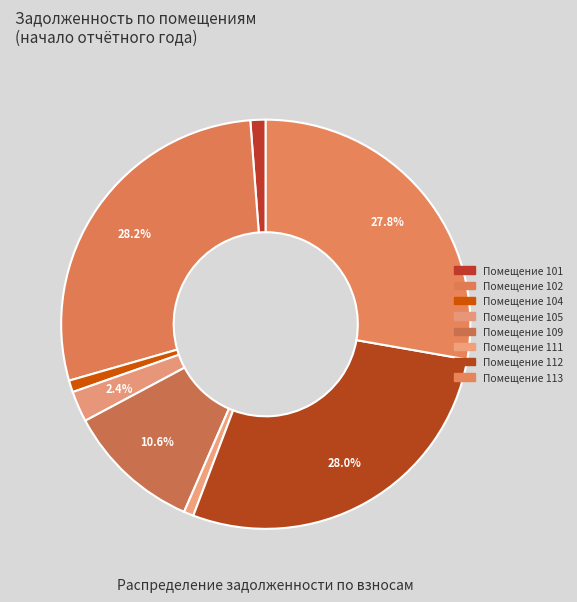

How many slices are in this pie chart?

8